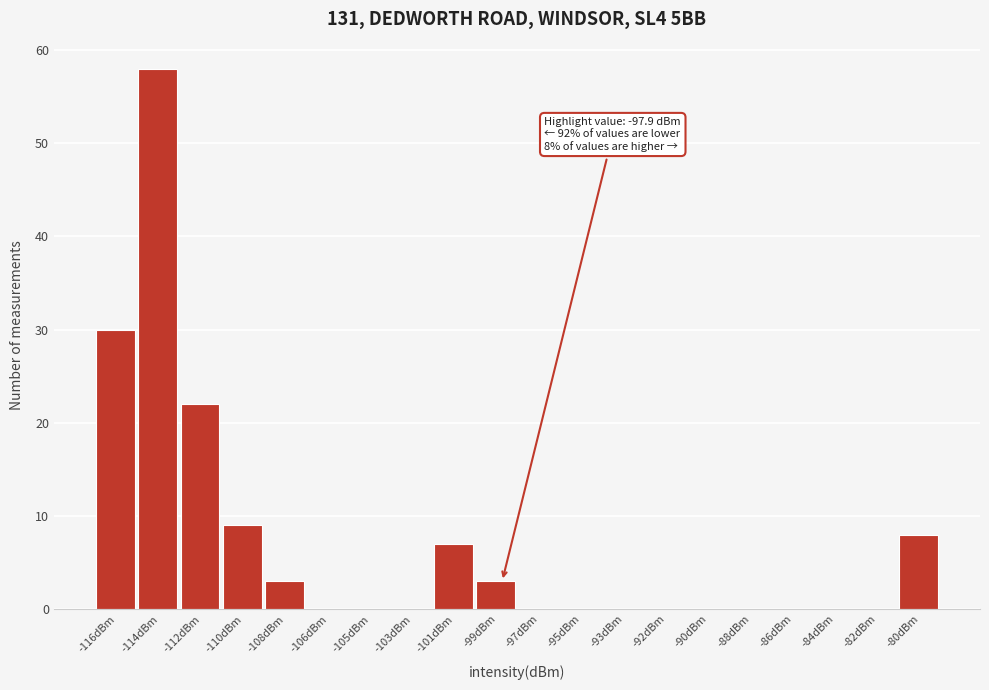

Reading left to right, transcribe all the data shown in this chart.

-116dBm=30	-114dBm=58	-112dBm=22	-110dBm=9	-108dBm=3	-106dBm=0	-105dBm=0	-103dBm=0	-101dBm=7	-99dBm=3	-97dBm=0	-95dBm=0	-93dBm=0	-92dBm=0	-90dBm=0	-88dBm=0	-86dBm=0	-84dBm=0	-82dBm=0	-80dBm=8